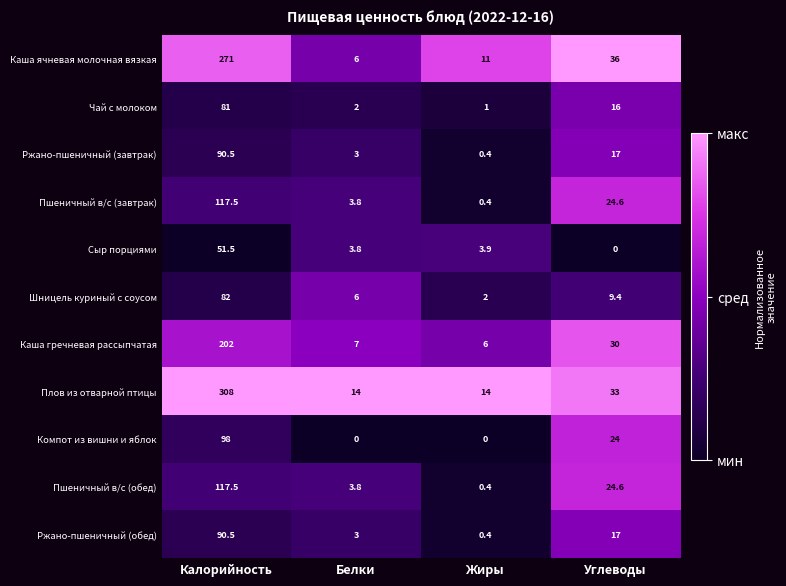

How many values in the Каша ячневая молочная вязкая series are below 36?

2